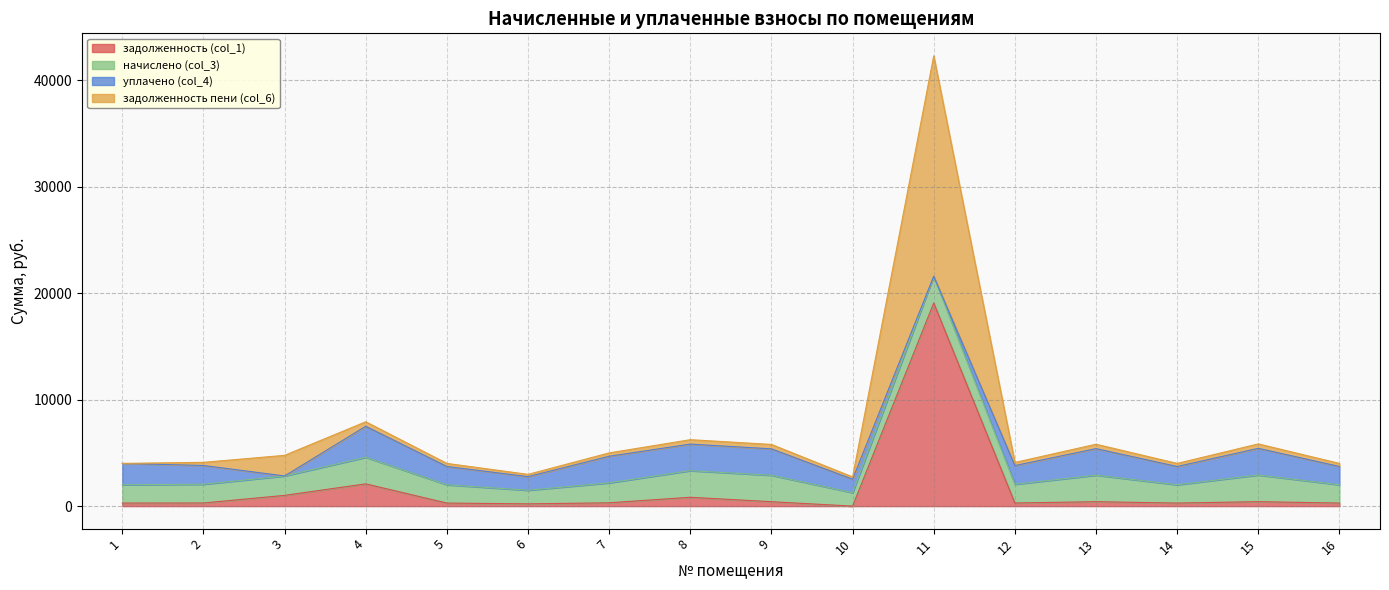

Which series has the largest total across all categories?

задолженность пени (col_6)